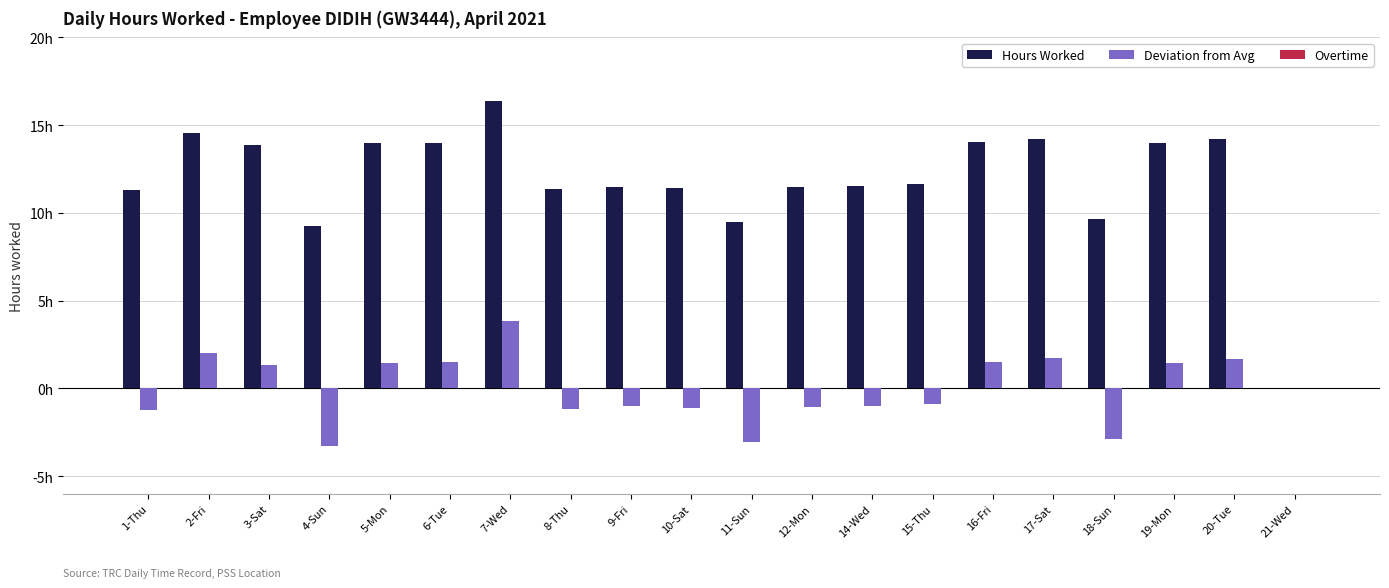

Reading right to left, transcribe all the data shown in this chart.

Hours Worked: 21-Wed=0.0	20-Tue=14.2	19-Mon=14.0	18-Sun=9.7	17-Sat=14.2	16-Fri=14.0	15-Thu=11.7	14-Wed=11.5	12-Mon=11.5	11-Sun=9.5	10-Sat=11.4	9-Fri=11.5	8-Thu=11.4	7-Wed=16.4	6-Tue=14.0	5-Mon=14.0	4-Sun=9.2	3-Sat=13.8	2-Fri=14.5	1-Thu=11.3
Deviation from Avg: 21-Wed=0.0	20-Tue=1.7	19-Mon=1.5	18-Sun=-2.9	17-Sat=1.7	16-Fri=1.5	15-Thu=-0.9	14-Wed=-1.0	12-Mon=-1.1	11-Sun=-3.0	10-Sat=-1.1	9-Fri=-1.0	8-Thu=-1.1	7-Wed=3.9	6-Tue=1.5	5-Mon=1.4	4-Sun=-3.3	3-Sat=1.3	2-Fri=2.0	1-Thu=-1.2
Overtime: 21-Wed=0.0	20-Tue=0.0	19-Mon=0.0	18-Sun=0.0	17-Sat=0.0	16-Fri=0.0	15-Thu=0.0	14-Wed=0.0	12-Mon=0.0	11-Sun=0.0	10-Sat=0.0	9-Fri=0.0	8-Thu=0.0	7-Wed=0.0	6-Tue=0.0	5-Mon=0.0	4-Sun=0.0	3-Sat=0.0	2-Fri=0.0	1-Thu=0.0